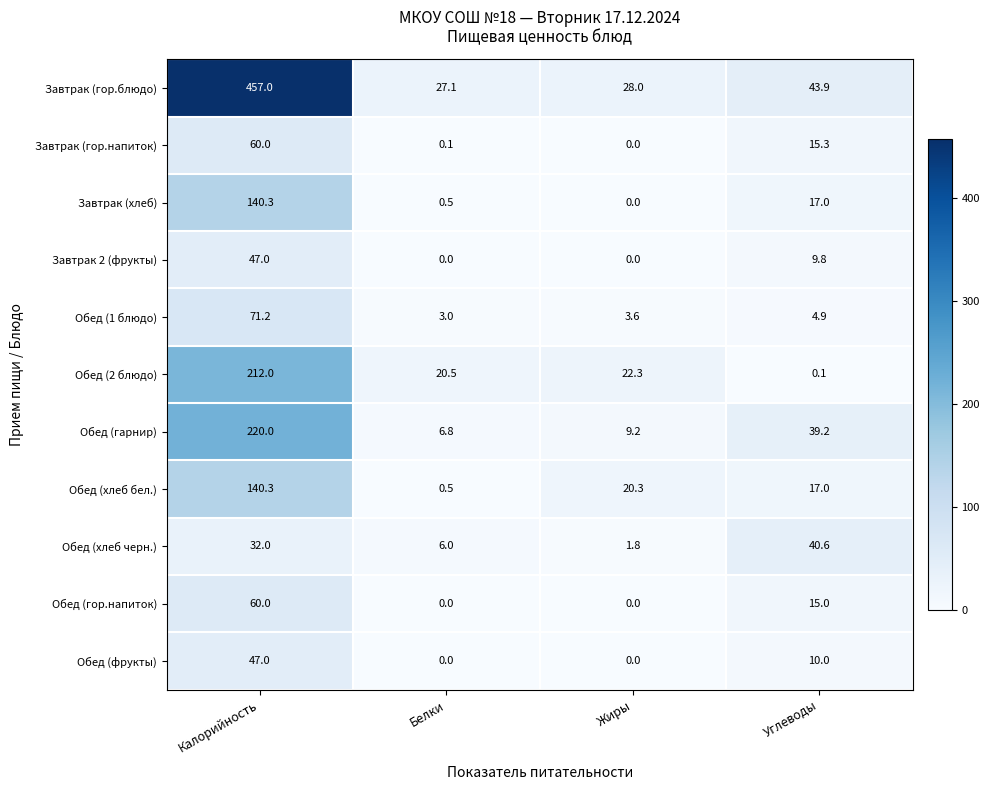

What is the sum of the Обед (гор.напиток) values at Калорийность and Белки?

60.0